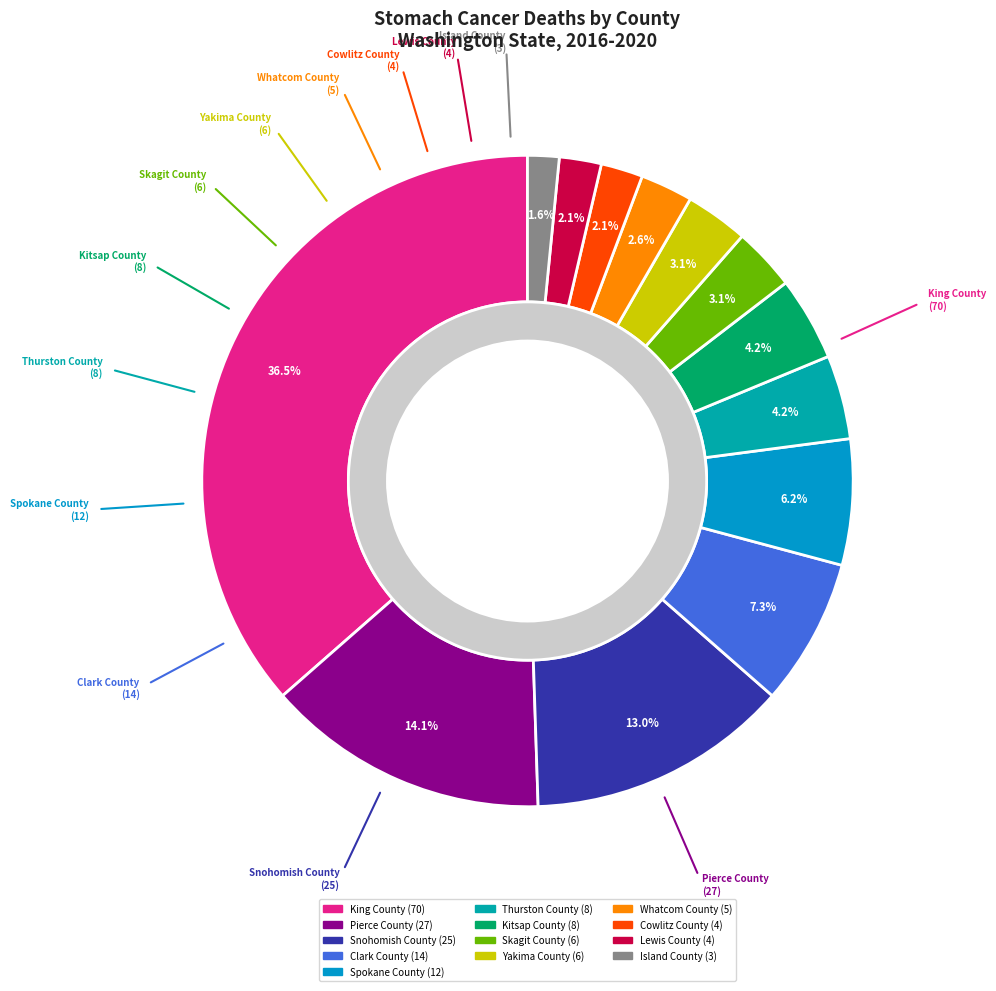

What is the change in value from Clark County to Yakima County?

-8